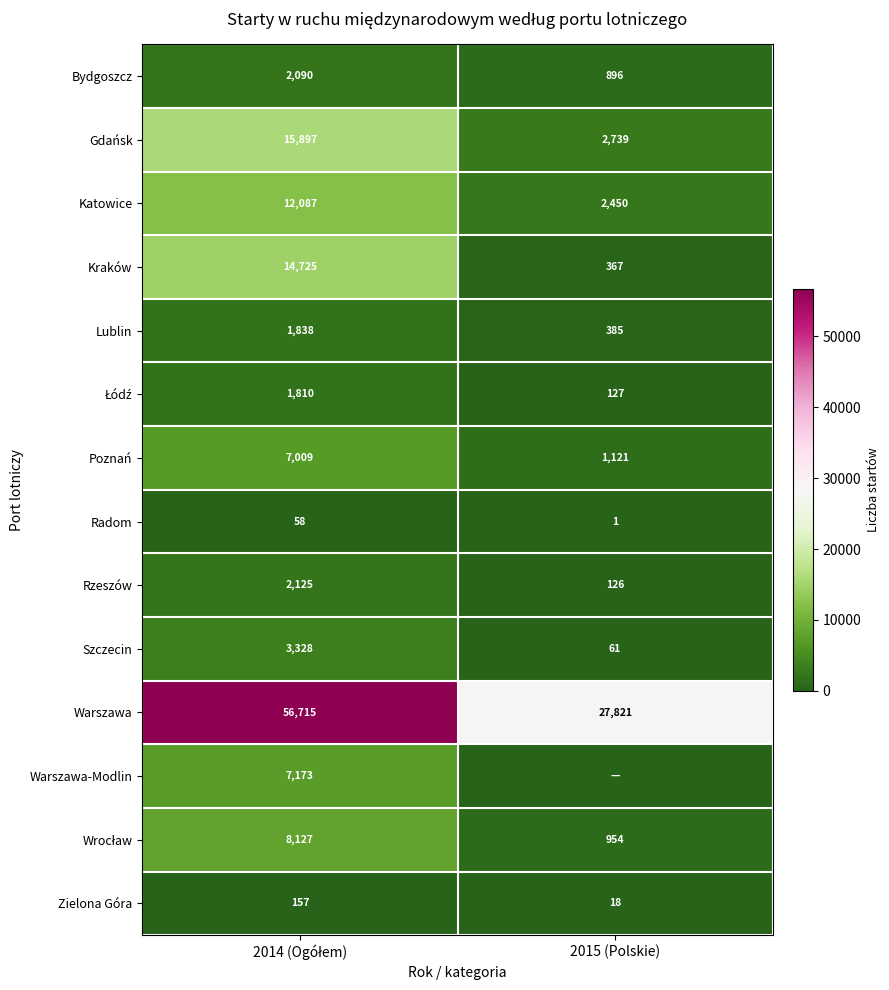

The Rzeszów series shows 215 at 2015 (Polskie). True or false?

False